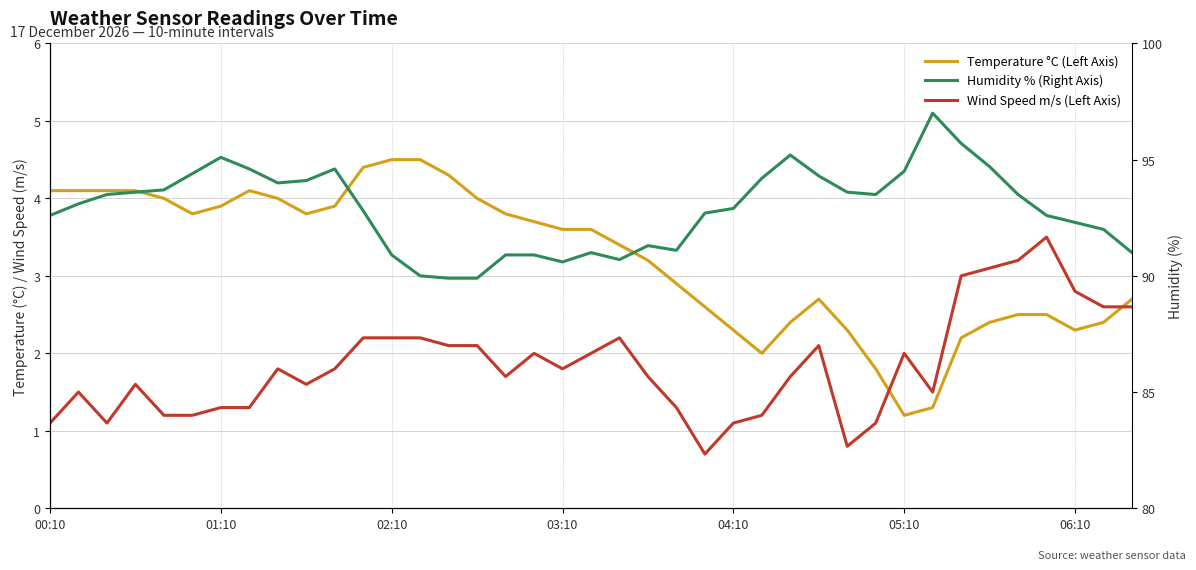

Which series has the largest total across all categories?

Humidity % (Right Axis)